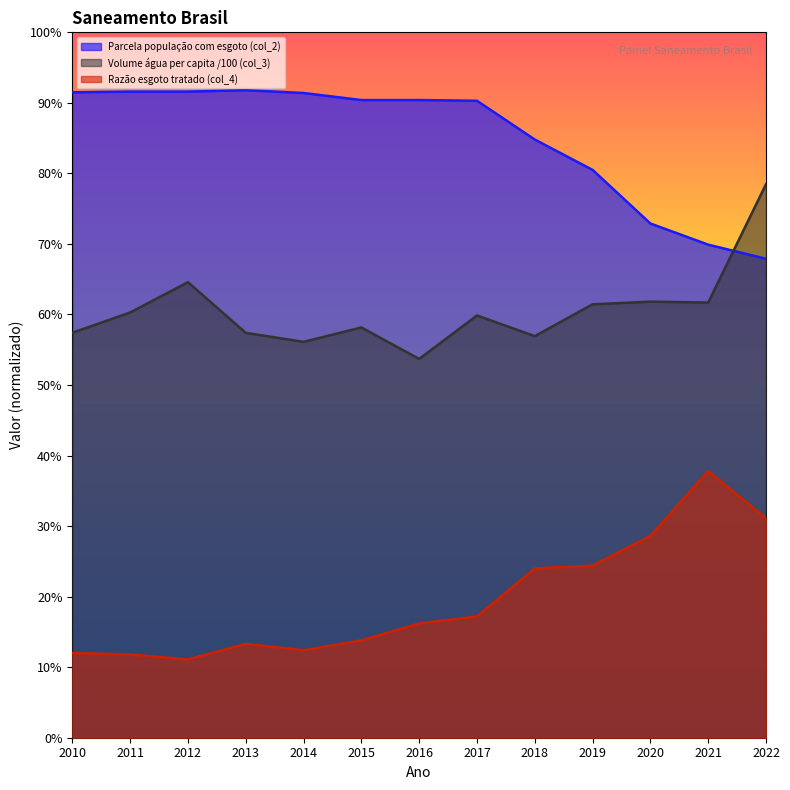

Which series has the largest total across all categories?

Parcela população com esgoto (col_2)